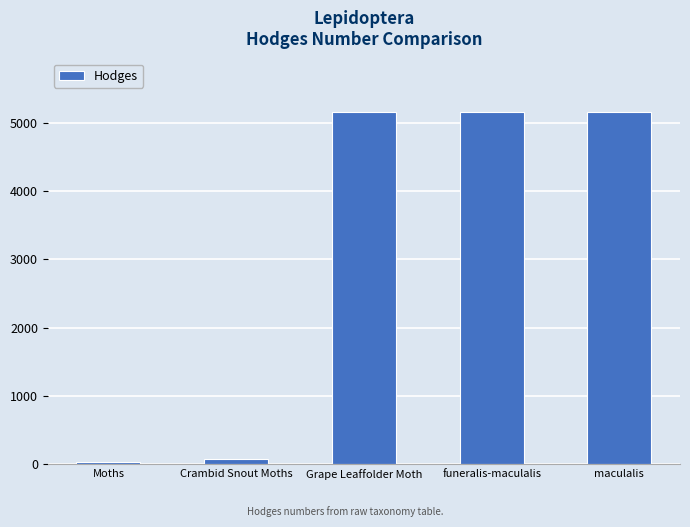

What is the label of the 1st bar from the left?

Moths